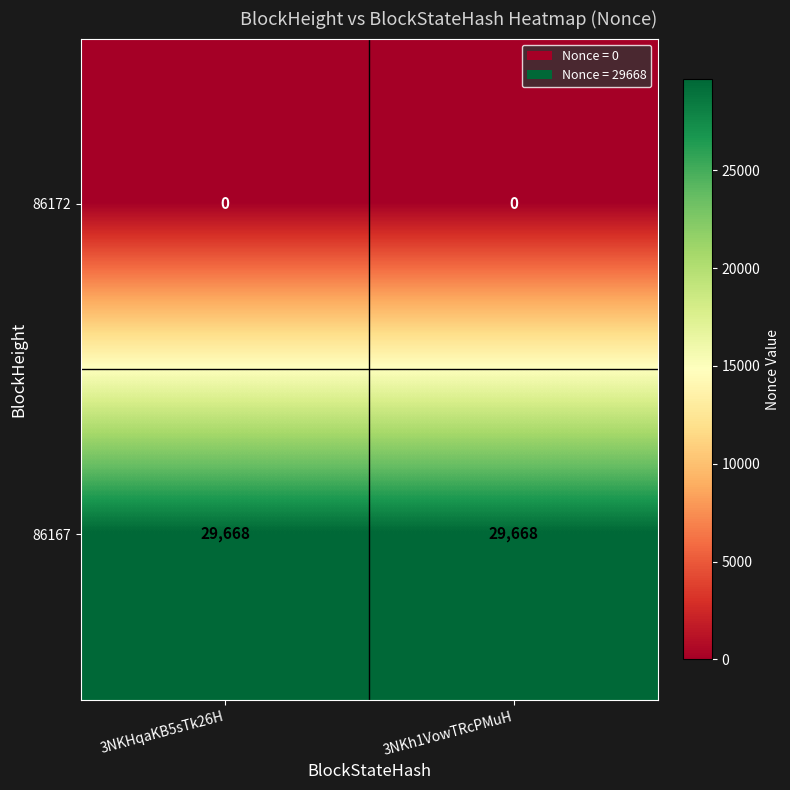

At how many categories does at least one series exceed 21537?

2